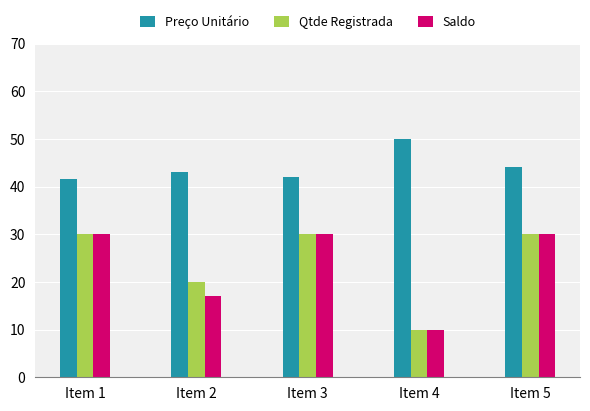

Reading left to right, what are all the values shown in this chart?

Preço Unitário: Item 1=41.6	Item 2=43.1	Item 3=42.1	Item 4=49.9	Item 5=44.1
Qtde Registrada: Item 1=30.0	Item 2=20.0	Item 3=30.0	Item 4=10.0	Item 5=30.0
Saldo: Item 1=30.0	Item 2=17.0	Item 3=30.0	Item 4=10.0	Item 5=30.0